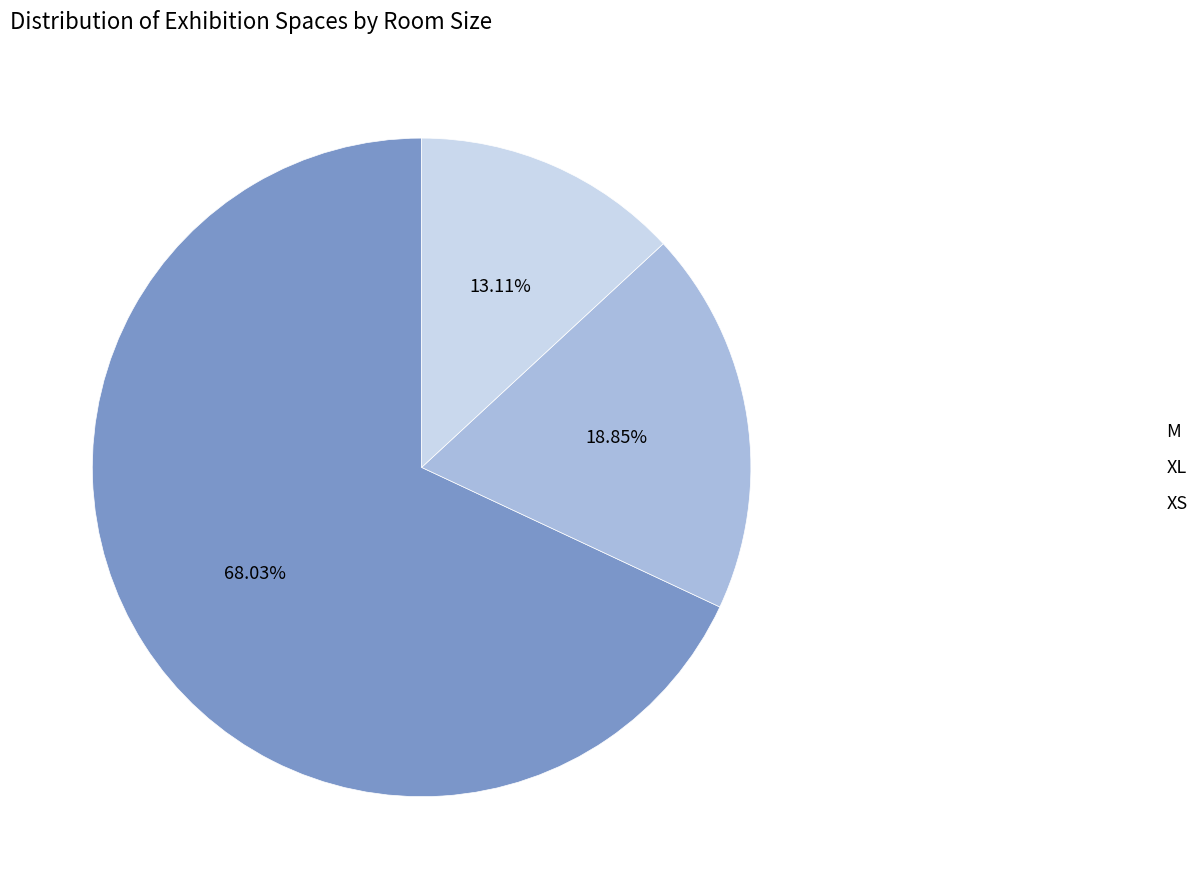

What percentage do XL and M together represent?

86.9%